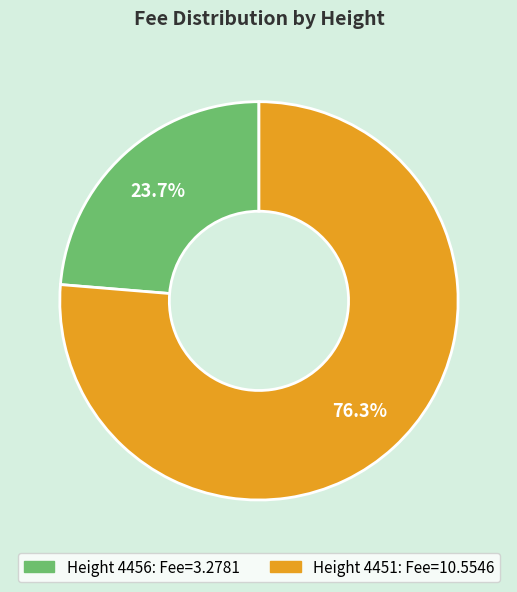

Is there a majority slice in this chart?

Yes